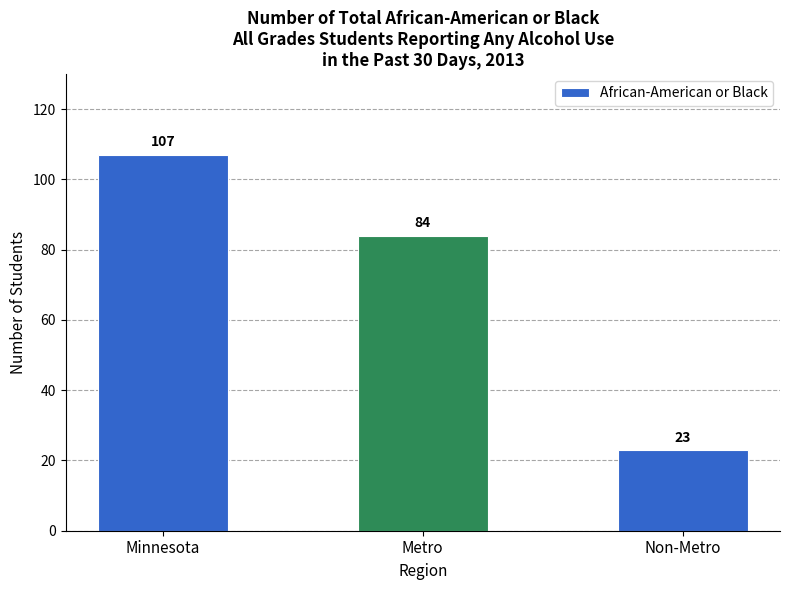

What is the approximate value at Non-Metro, to the nearest 5?

25